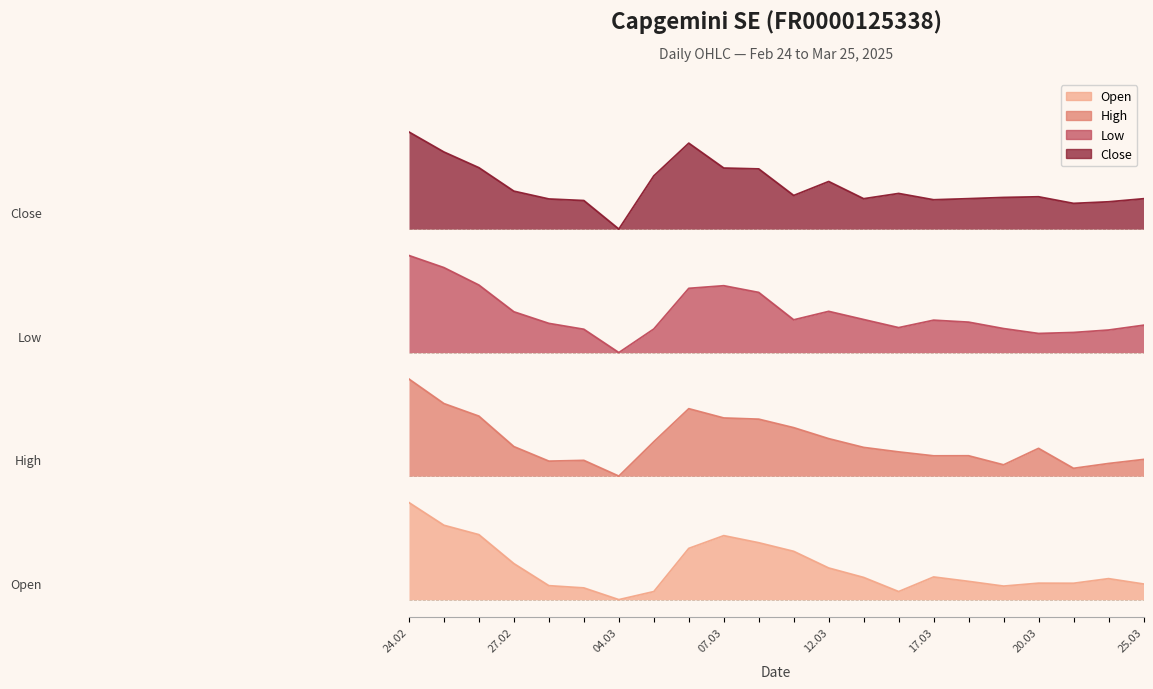

Where is the first local minimum for Close?

04.03